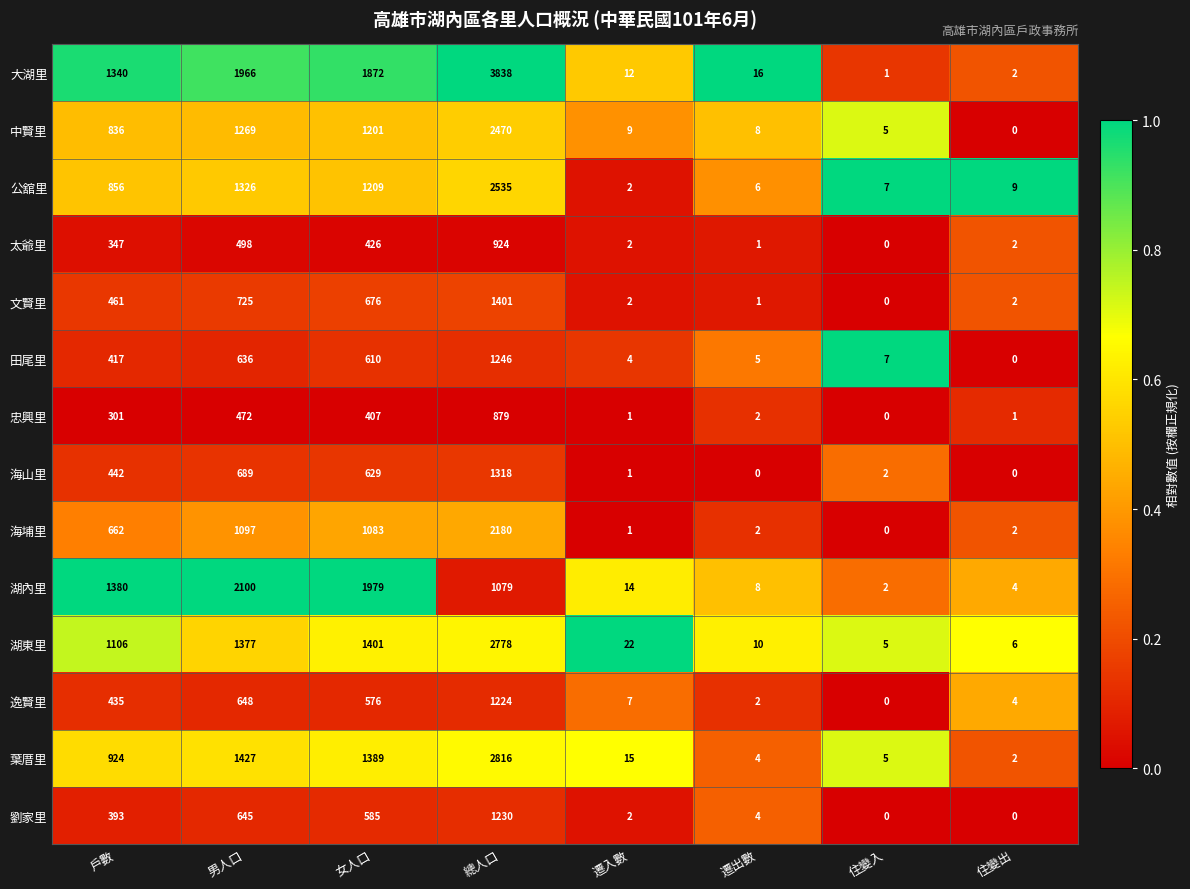

Which series has the widest spread of values?

大湖里